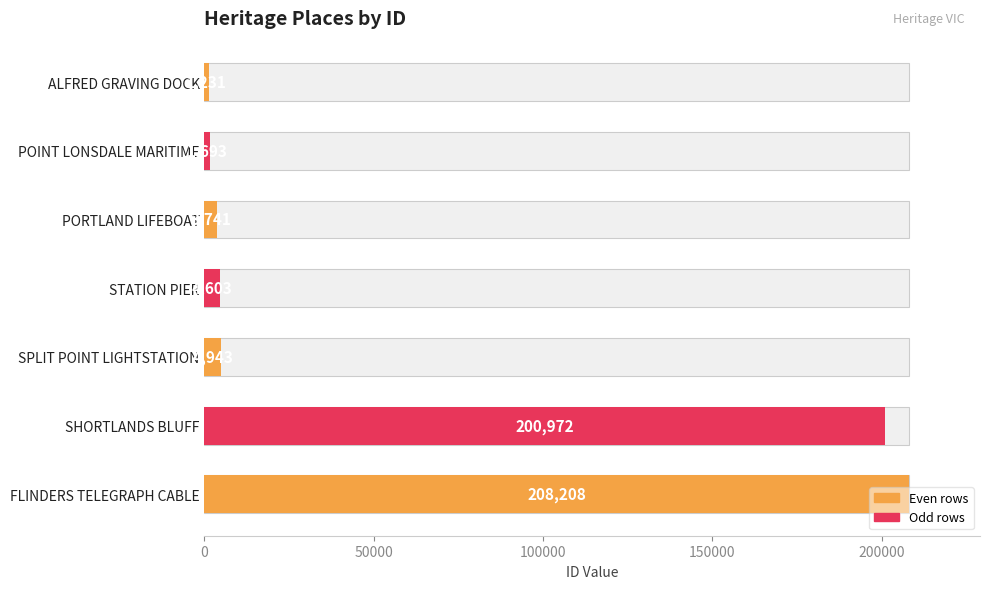

How many values exceed 4603?

3